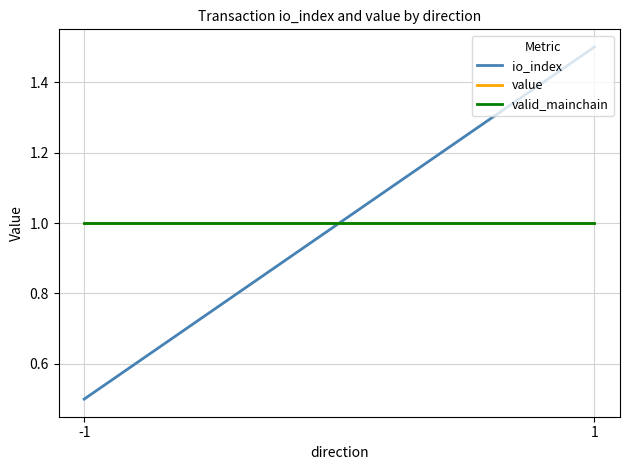

Between -1 and 1, which series saw the biggest shift?

io_index